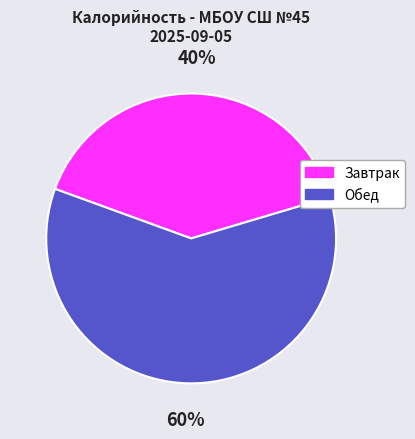

Combined, do Завтрак and Обед account for over 50%?

Yes